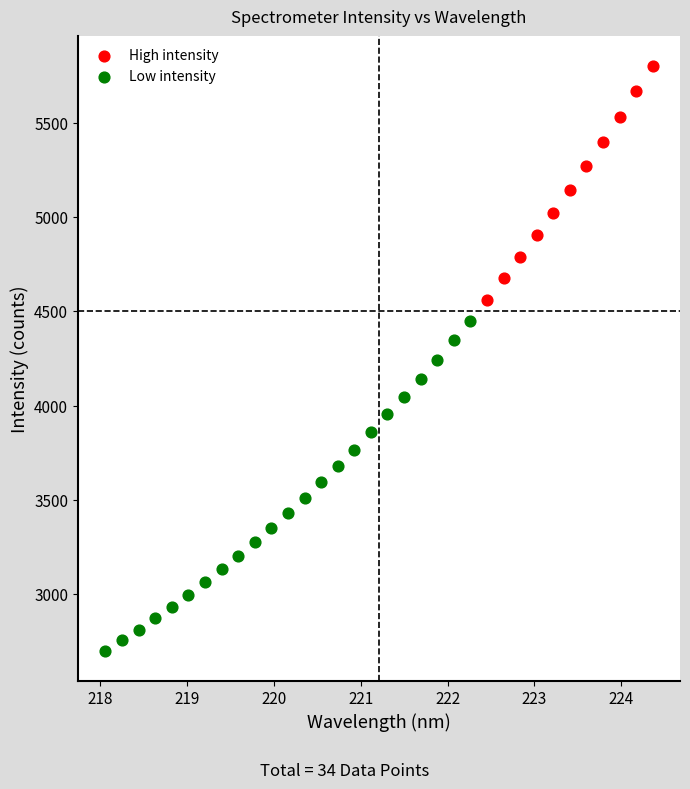

Which series reaches the maximum Y coordinate?

High intensity